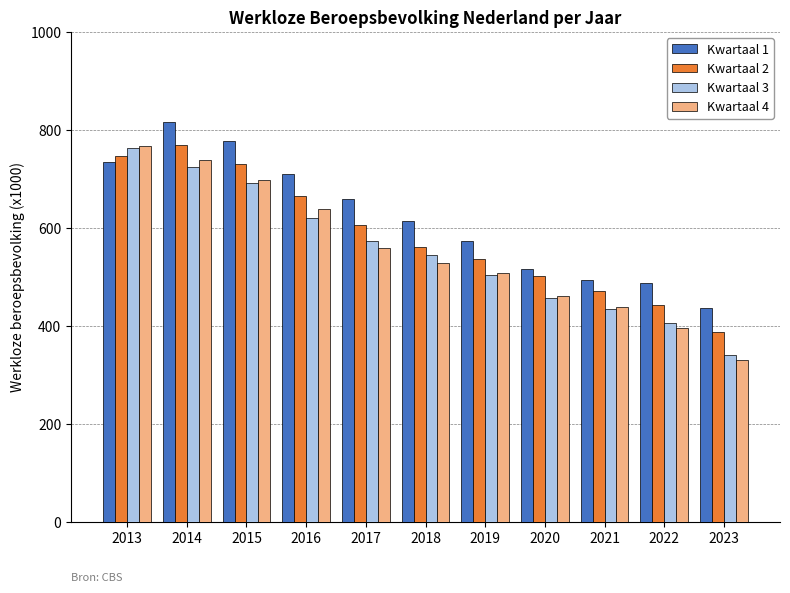

Is the value of Kwartaal 2 at 2013 greater than the value of Kwartaal 1 at 2019?

Yes